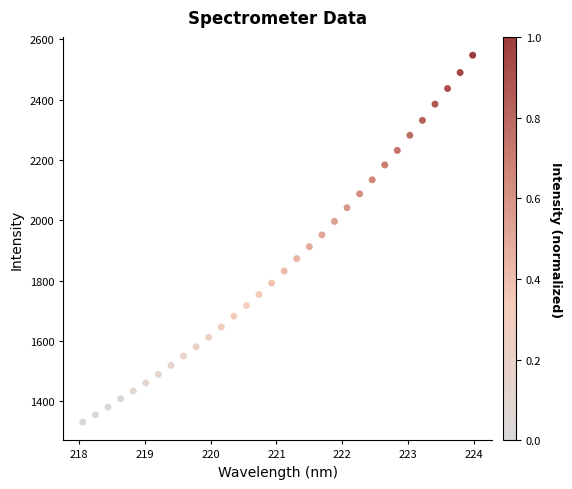

What is the range of X values (max minus min)?

5.9